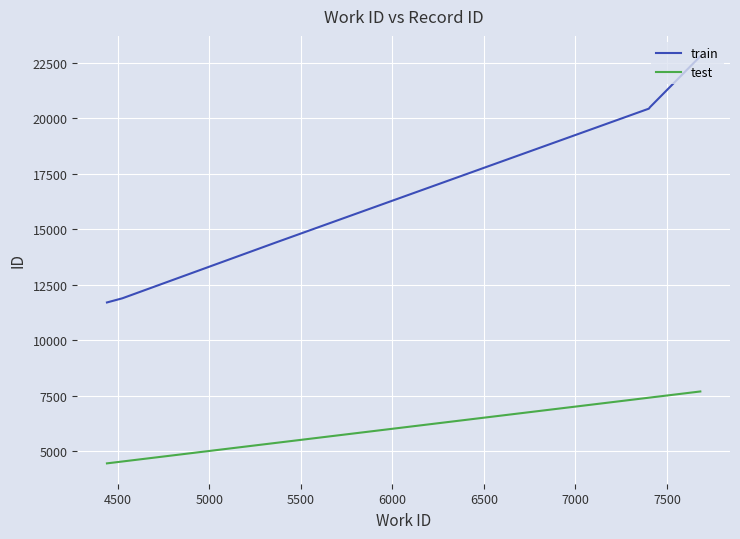

What is the difference between the second highest and second lowest values in the train series?

8800